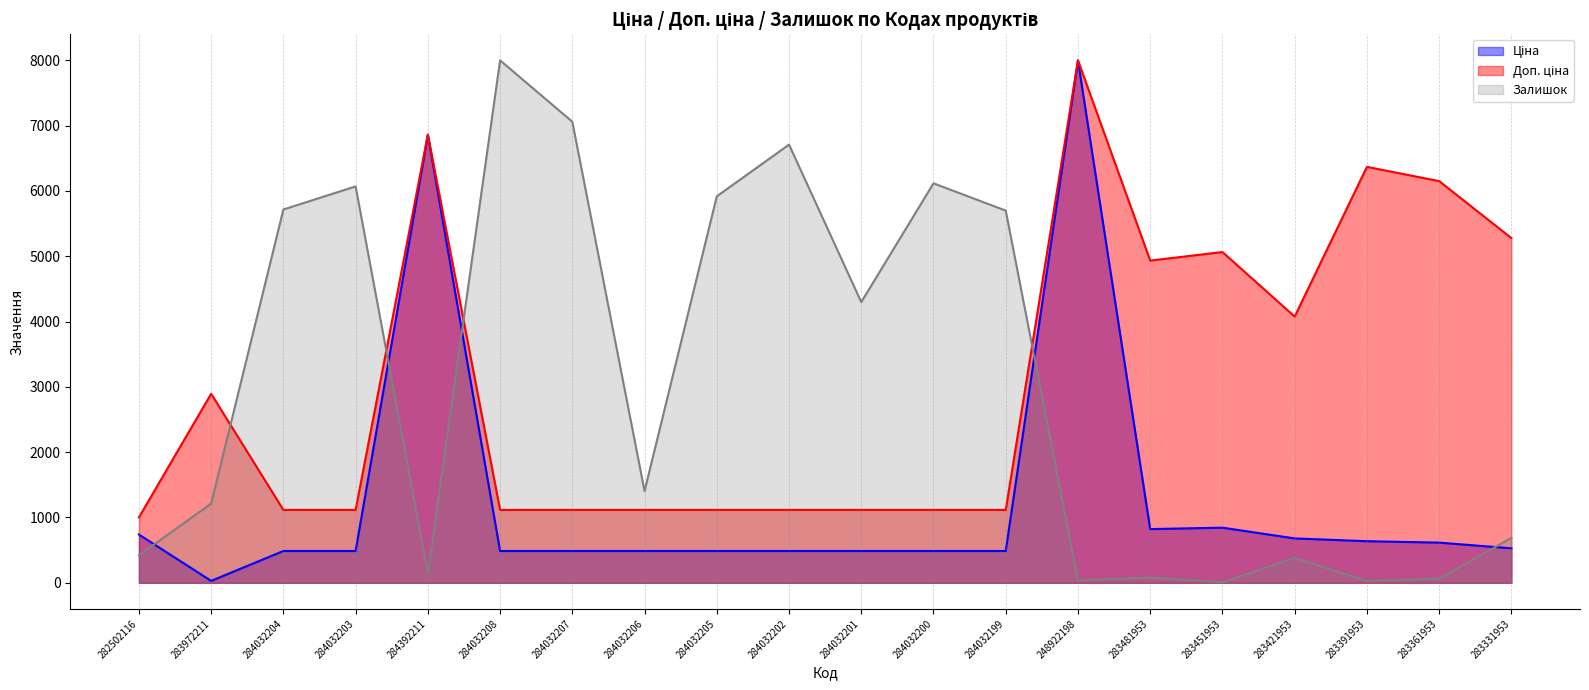

Between 282502116 and 283972211, which is larger?

282502116